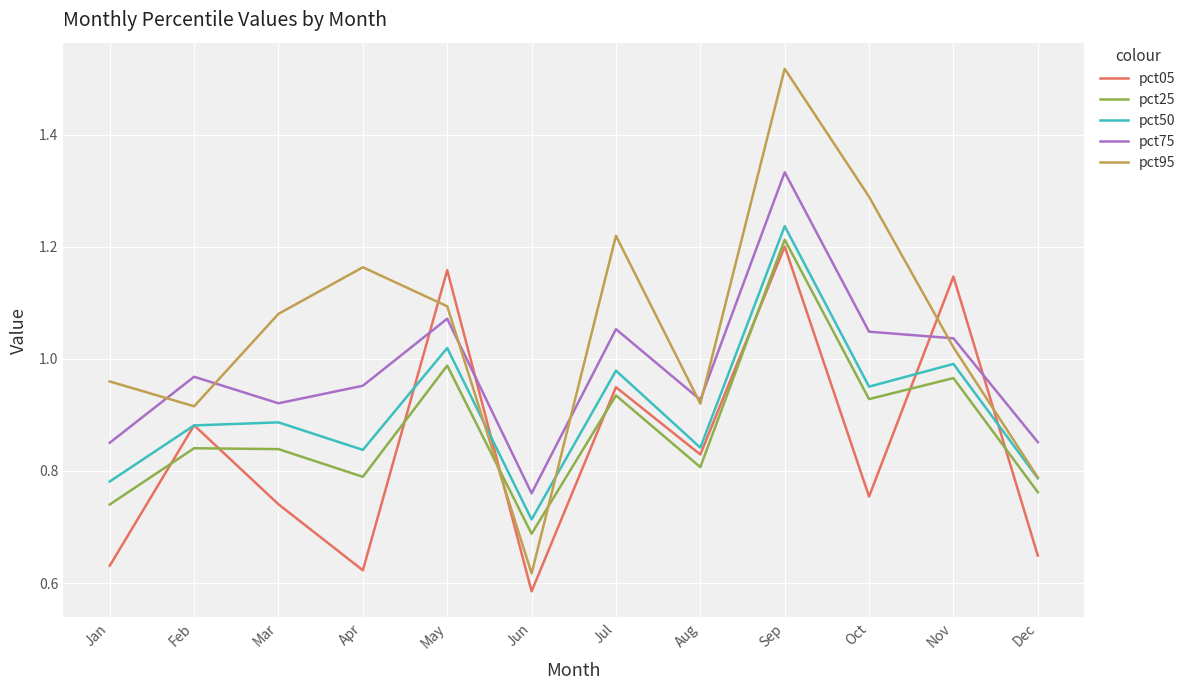

What is the difference between the second highest and second lowest values in the pct50 series?

0.2